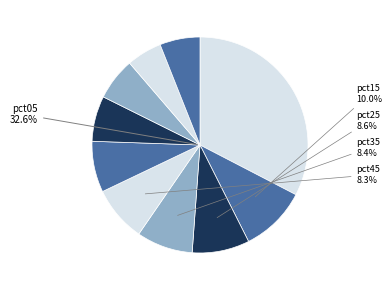

Does any single category account for the majority?

No